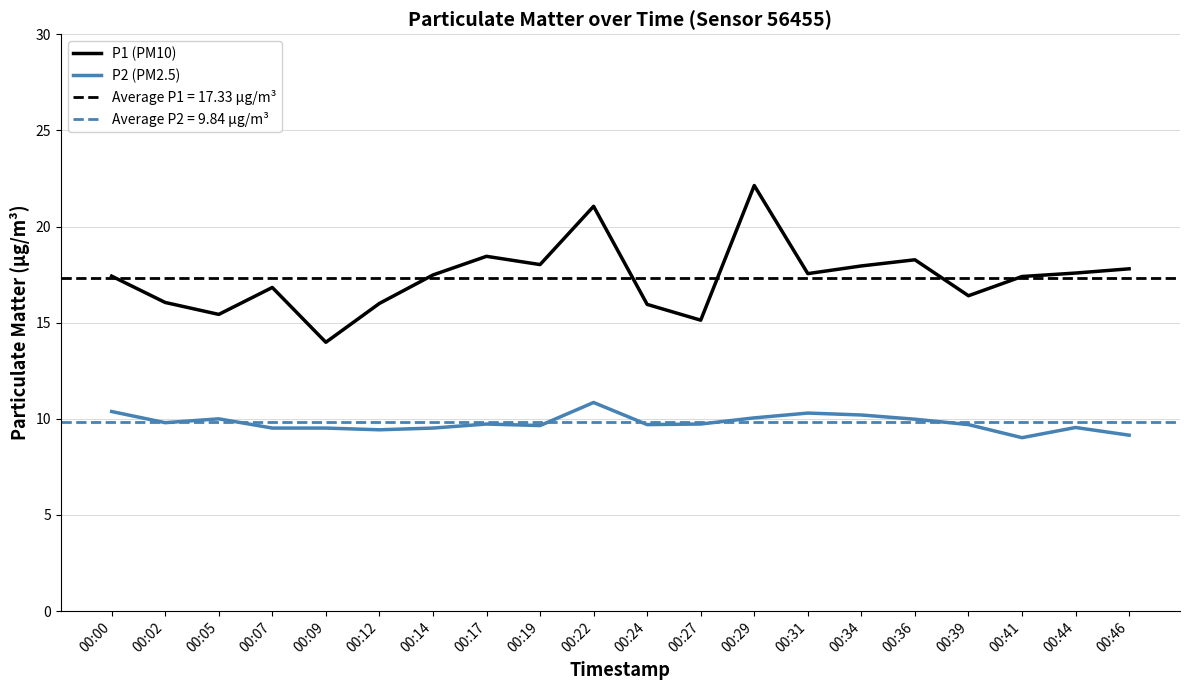

What is the value of the P1 (PM10) point at the 2nd from the left?

16.1